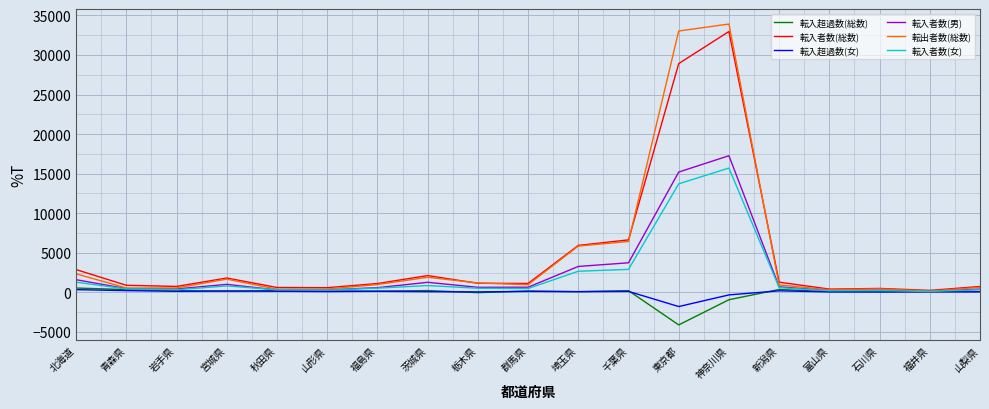

What is the sum of the 転出者数(総数) values at 神奈川県 and 北海道?

36244